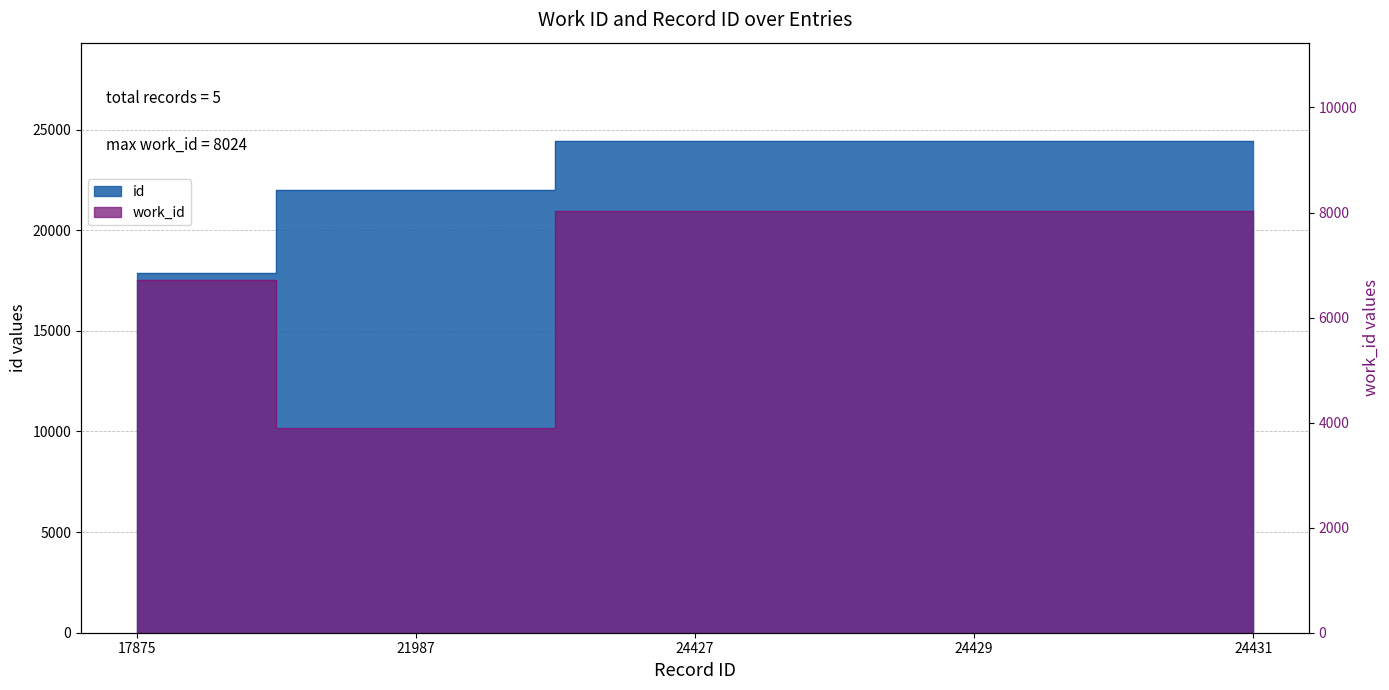

Rank the series by their maximum value, from lowest to highest.

work_id, id